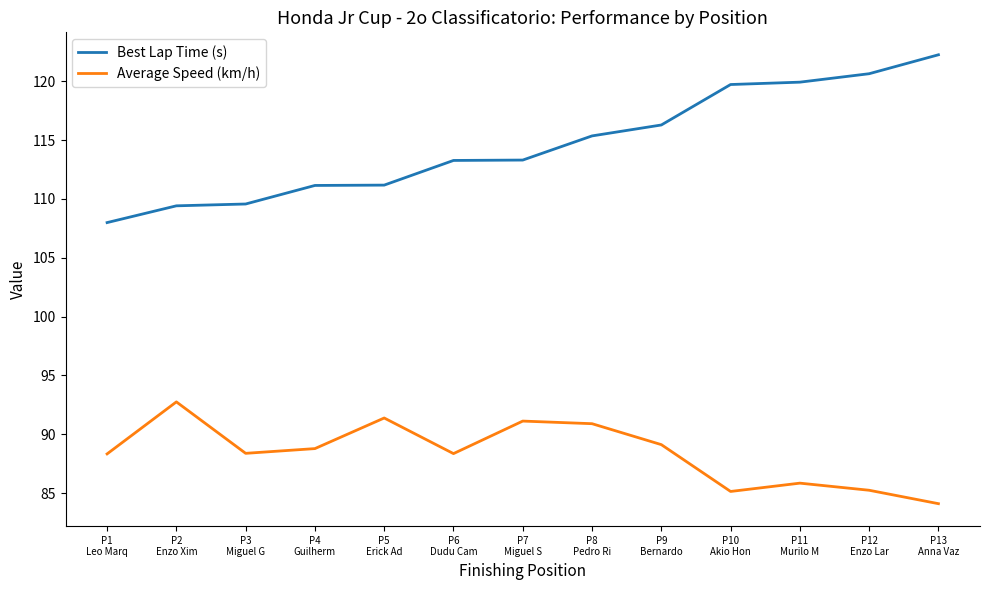

What is the maximum value shown in the chart?

122.2